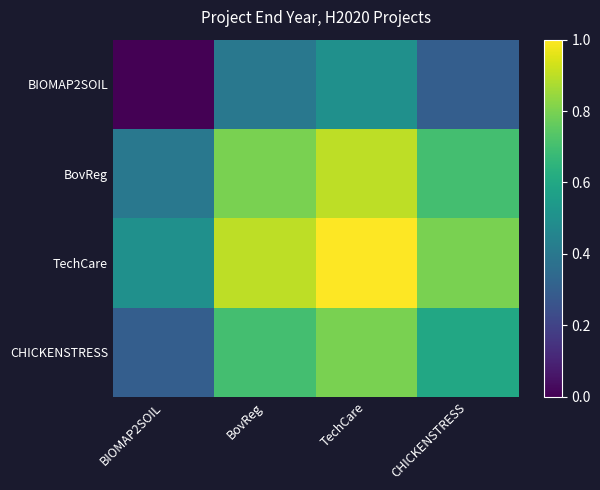

What is the spread (max minus min) of values at TechCare?

0.5